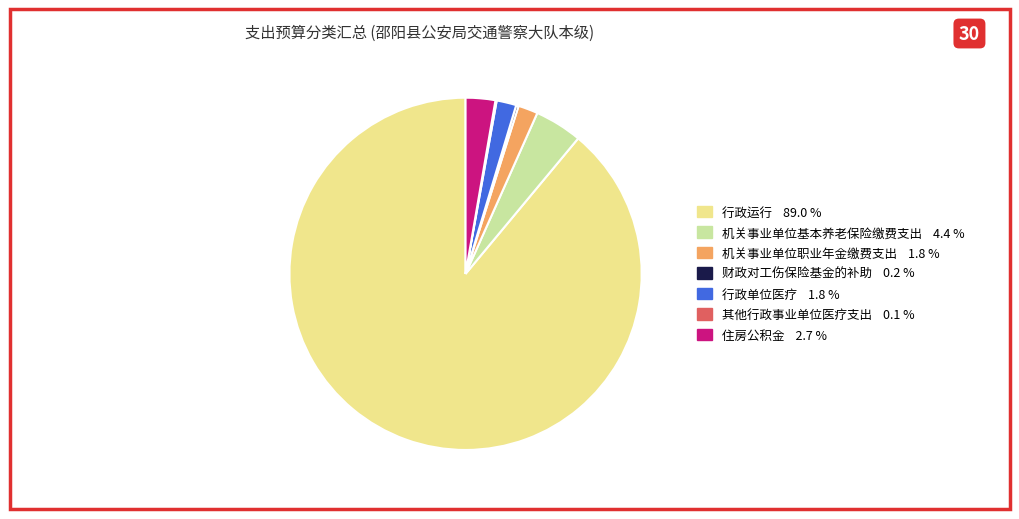

The 住房公积金 slice represents 17% of the pie. True or false?

False